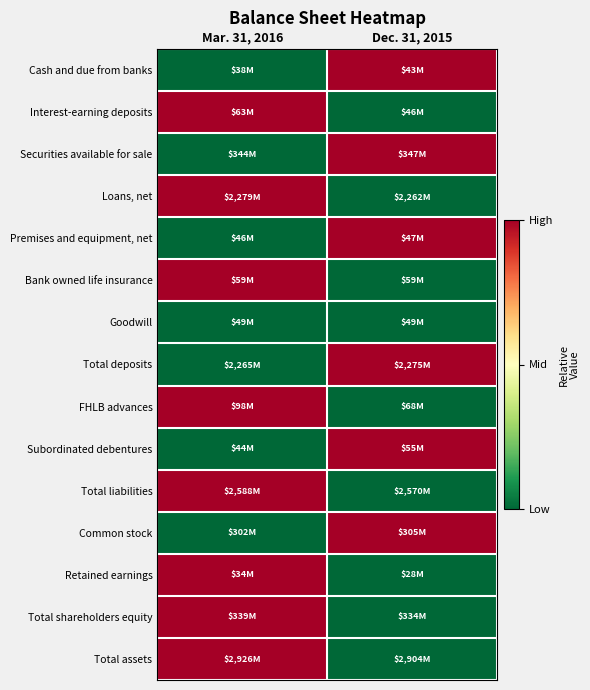

At which category is the sum across all series the highest?

Mar. 31, 2016